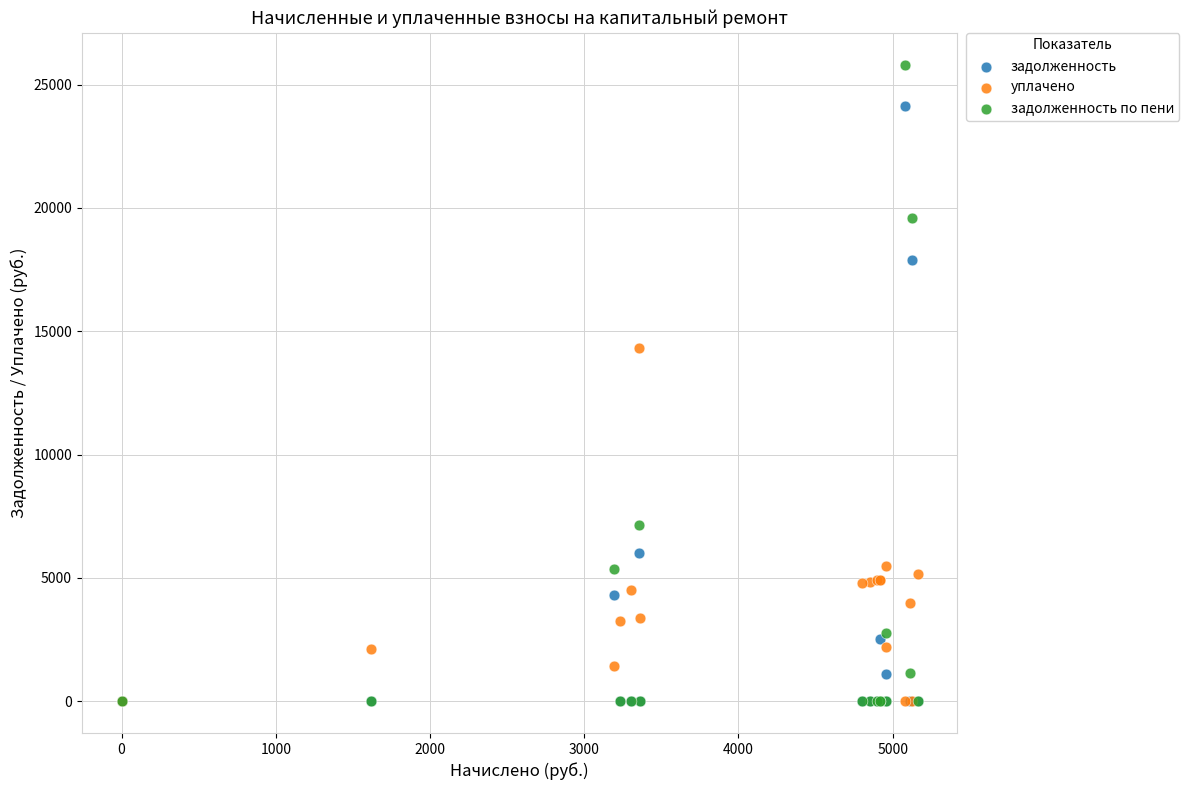

Across all series, what Y value is closest to 12903?

14311.9